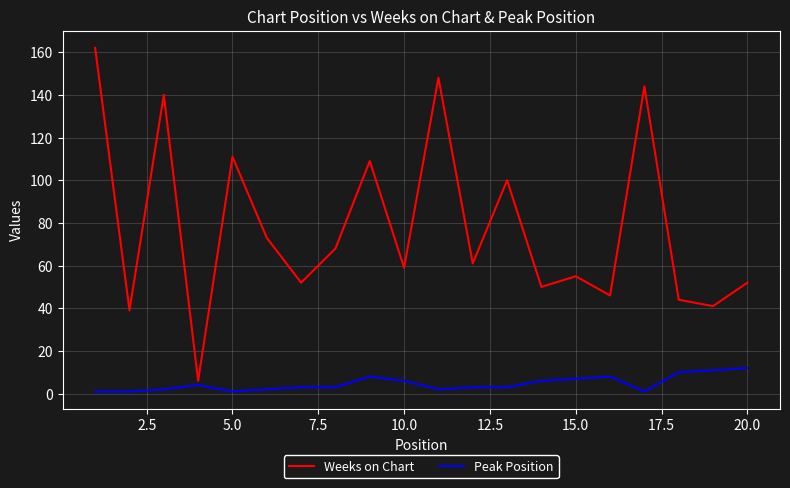

Which series has the largest total across all categories?

Weeks on Chart